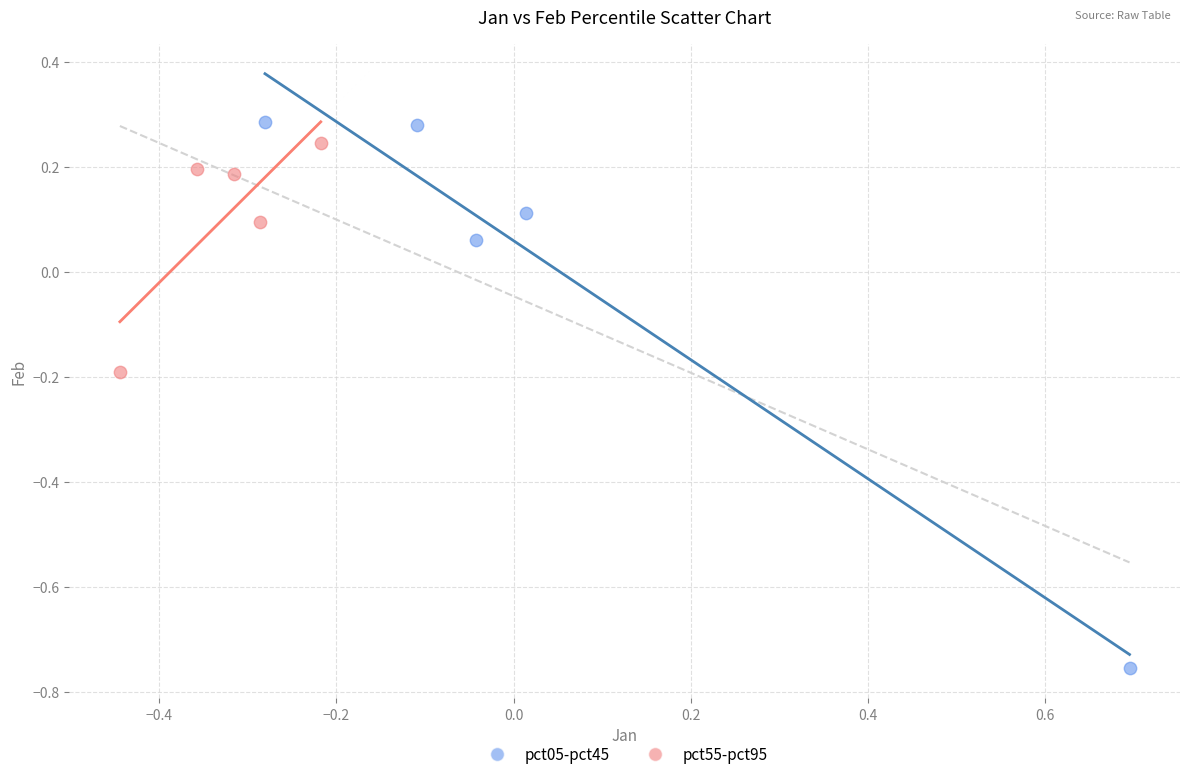

Which series reaches the maximum Y coordinate?

pct05-pct45